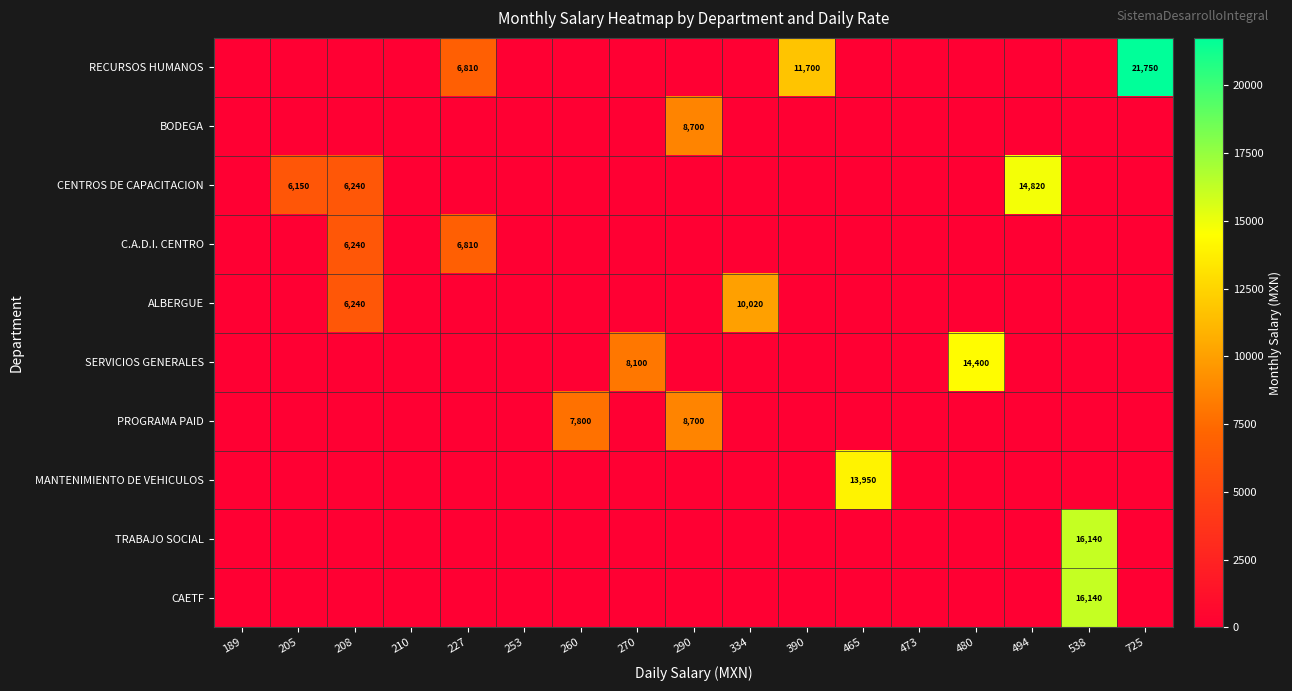

True or false: ALBERGUE has a value of -6128 at 538.

False